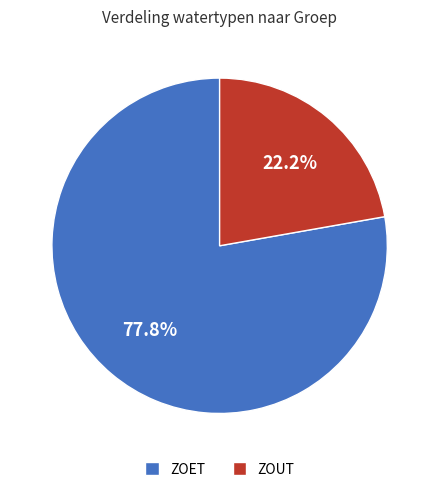

Is there a majority slice in this chart?

Yes